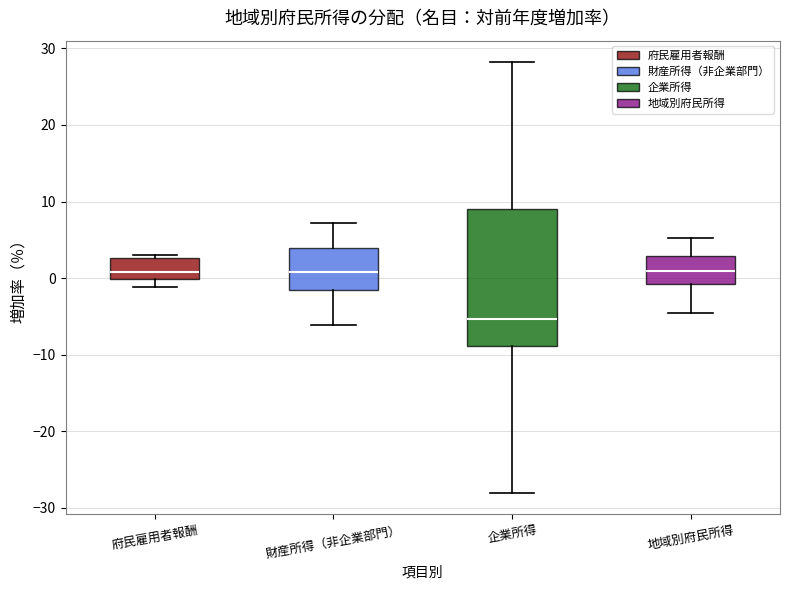

Where does the upper whisker of the box for 地域別府民所得 end on the y-axis? The values are not printed on the chart, so give them approximately, as read against the axis.

5